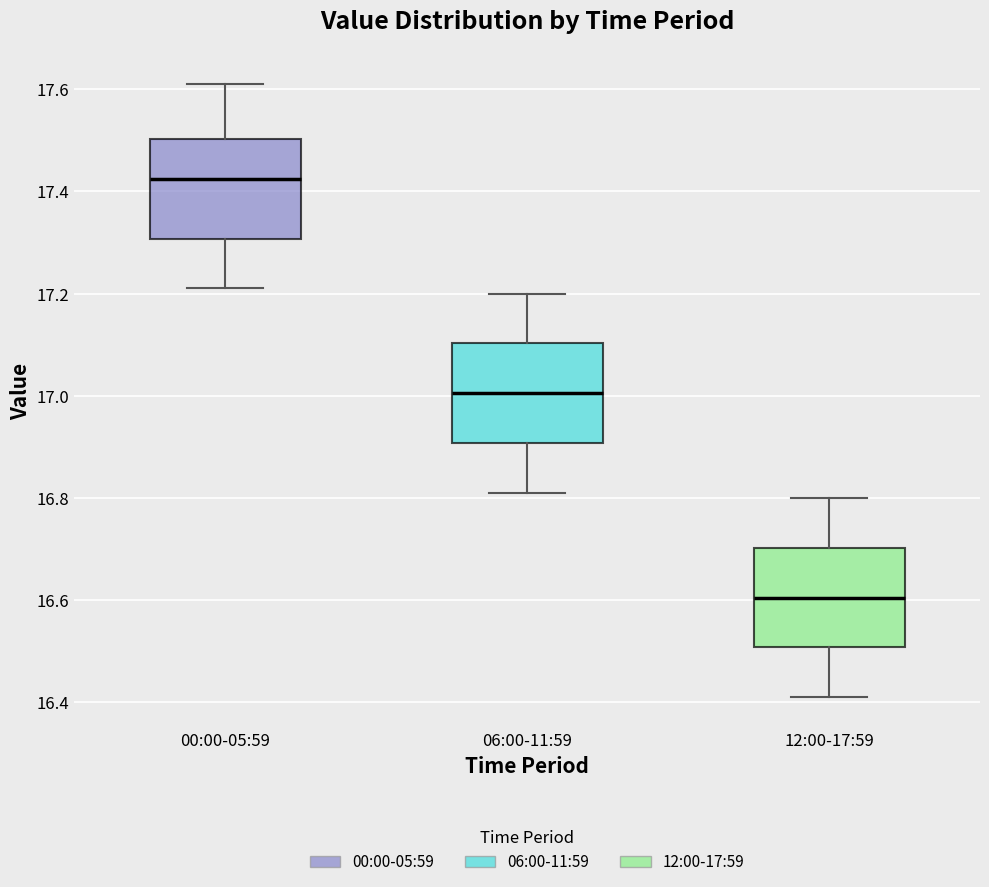

Reading left to right, read every box against the y-axis: the position of its median line, the range the box covers, and the ends of its whiskers. The values are not printed on the chart, so give them approximately, as read against the axis.

00:00-05:59: median 17.42, box 17.30 to 17.50, whiskers 17.22 to 17.62
06:00-11:59: median 17.00, box 16.90 to 17.10, whiskers 16.82 to 17.20
12:00-17:59: median 16.60, box 16.50 to 16.70, whiskers 16.42 to 16.80